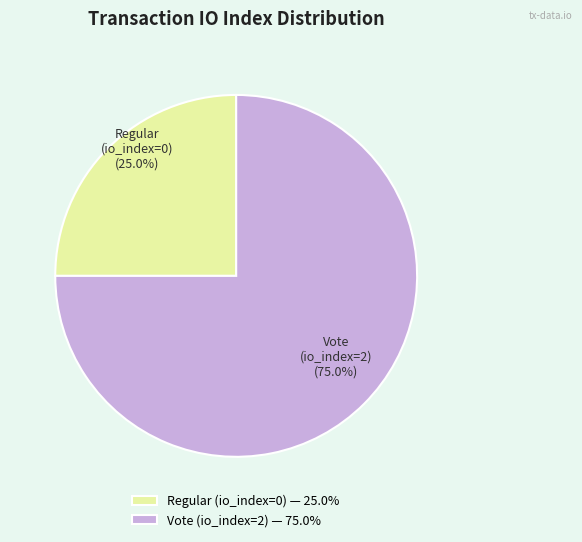

What is the majority slice?

Vote (io_index=2)